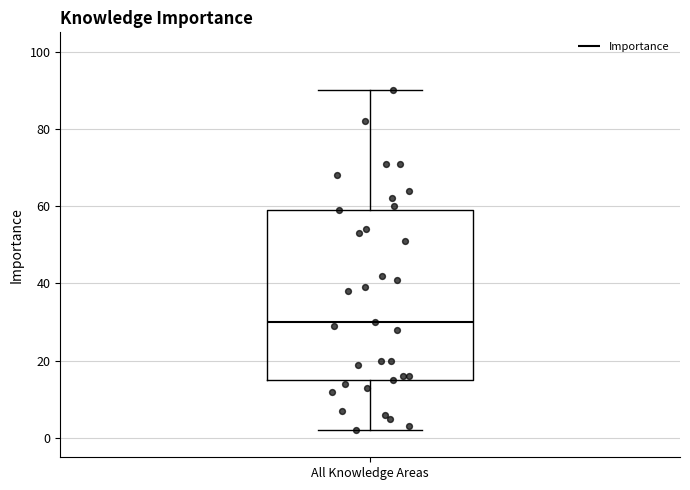

Transcribe this box plot: give where the median line is, the range the box spans, and where the two whiskers end, as read against the y-axis. The values are not printed on the chart, so give them approximately, as read against the axis.

median 30, box 16 to 60, whiskers 2 to 90